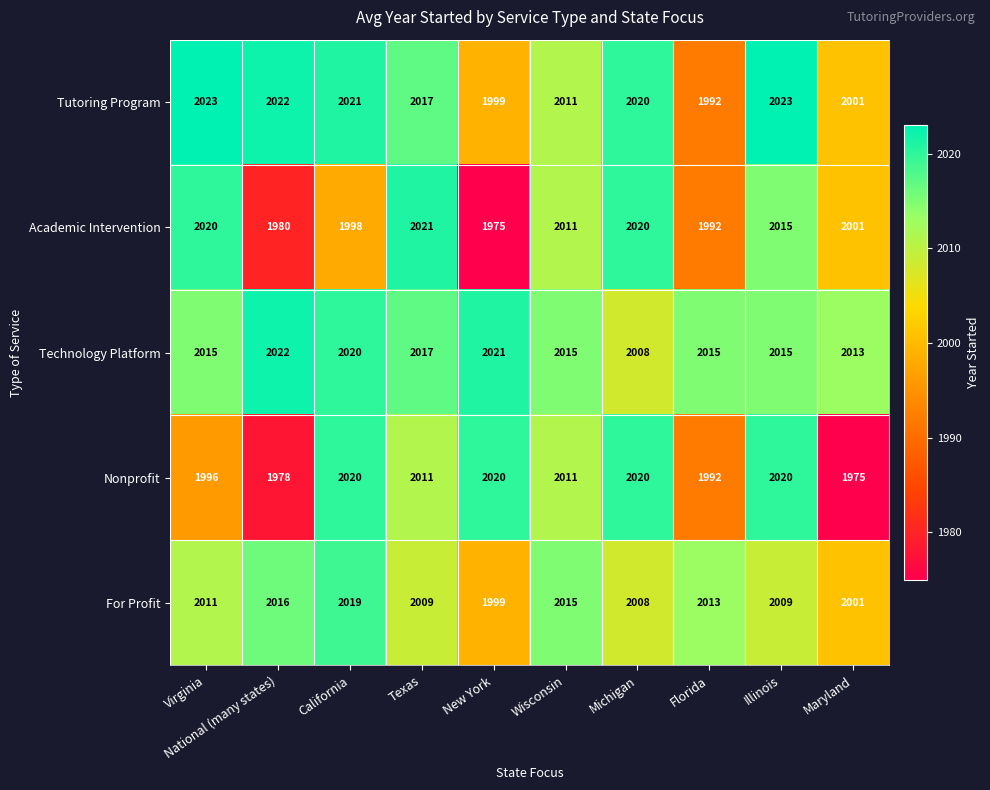

Between Texas and Florida, which series saw the biggest shift?

Academic Intervention